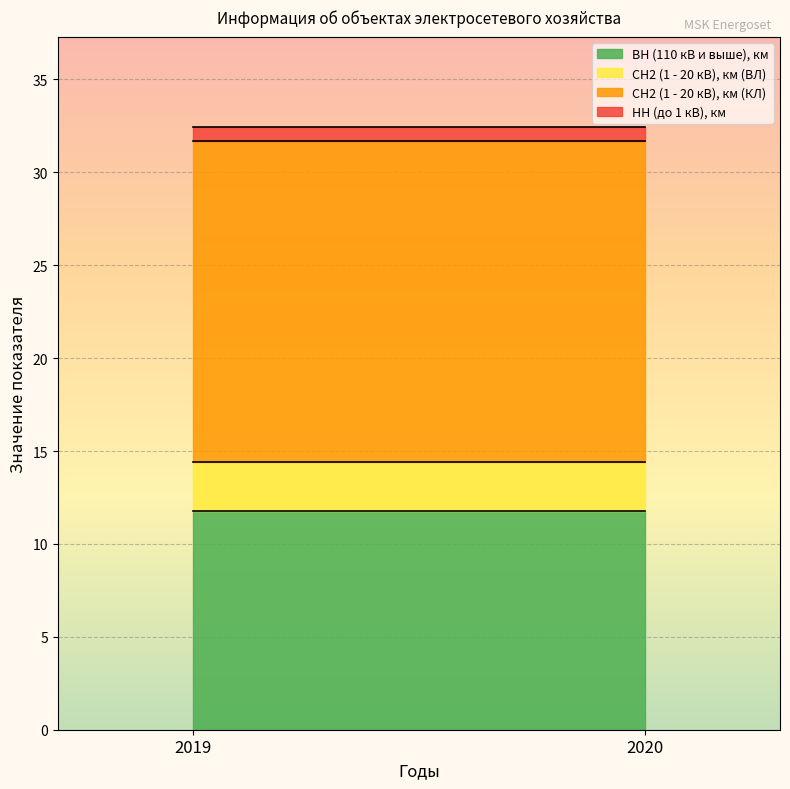

Which series has the largest range (max minus min)?

ВН (110 кВ и выше), км